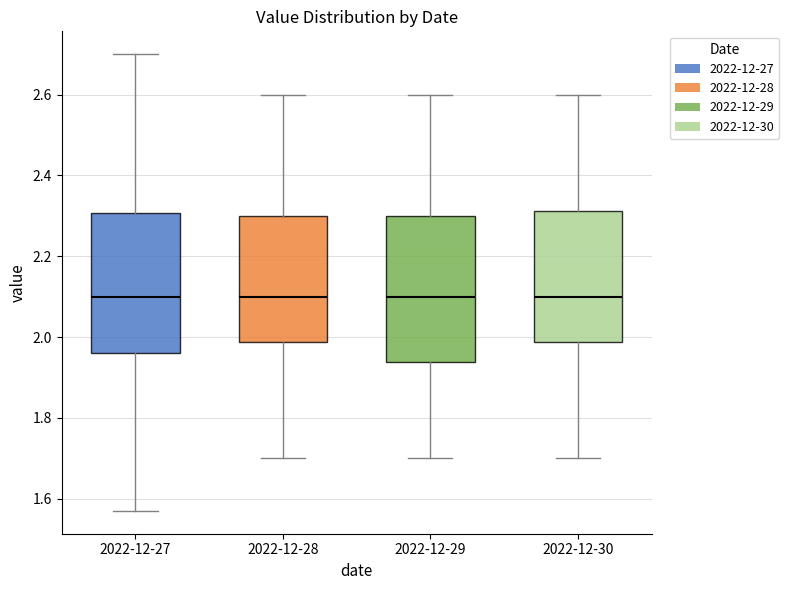

Reading left to right, read every box against the y-axis: the position of its median line, the range the box covers, and the ends of its whiskers. The values are not printed on the chart, so give them approximately, as read against the axis.

2022-12-27: median 2.10, box 1.96 to 2.30, whiskers 1.58 to 2.70
2022-12-28: median 2.10, box 1.98 to 2.30, whiskers 1.70 to 2.60
2022-12-29: median 2.10, box 1.94 to 2.30, whiskers 1.70 to 2.60
2022-12-30: median 2.10, box 1.98 to 2.32, whiskers 1.70 to 2.60